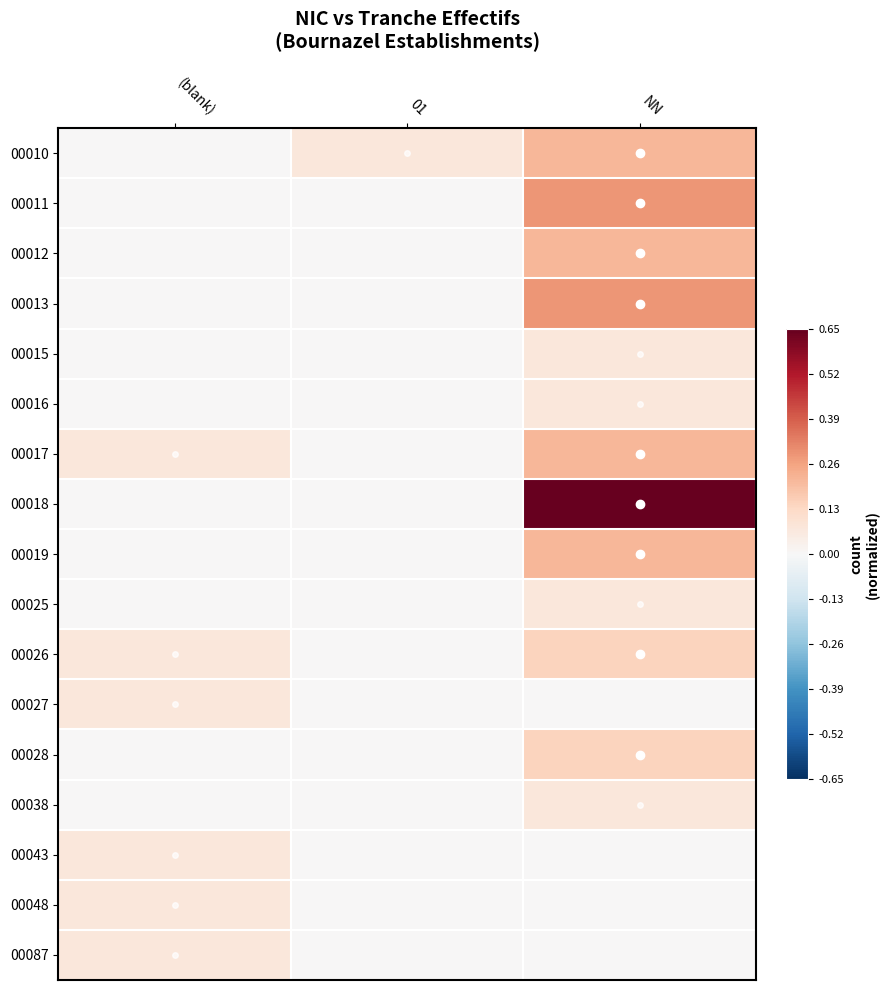

Which series has the largest range (max minus min)?

00018